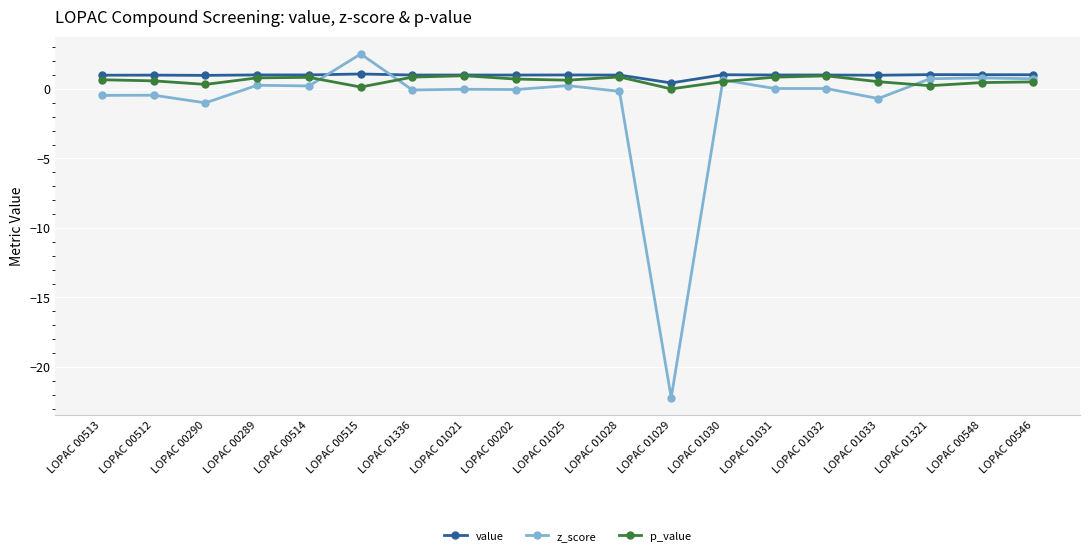

True or false: value has more than 0 interior local peaks.

True